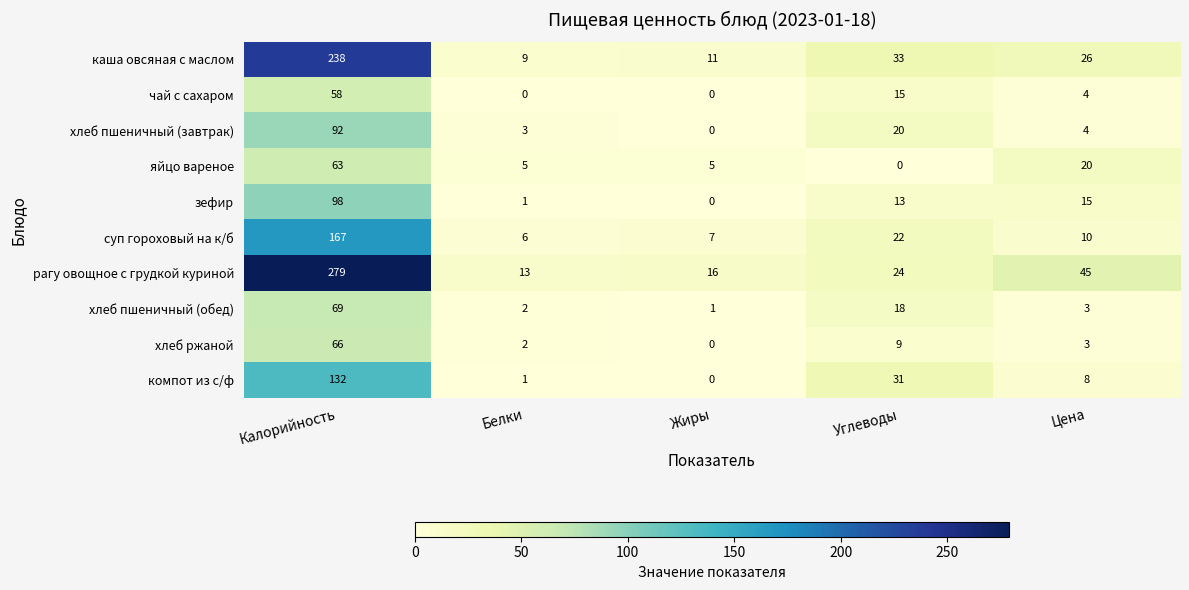

At how many categories does at least one series exceed 184?

1